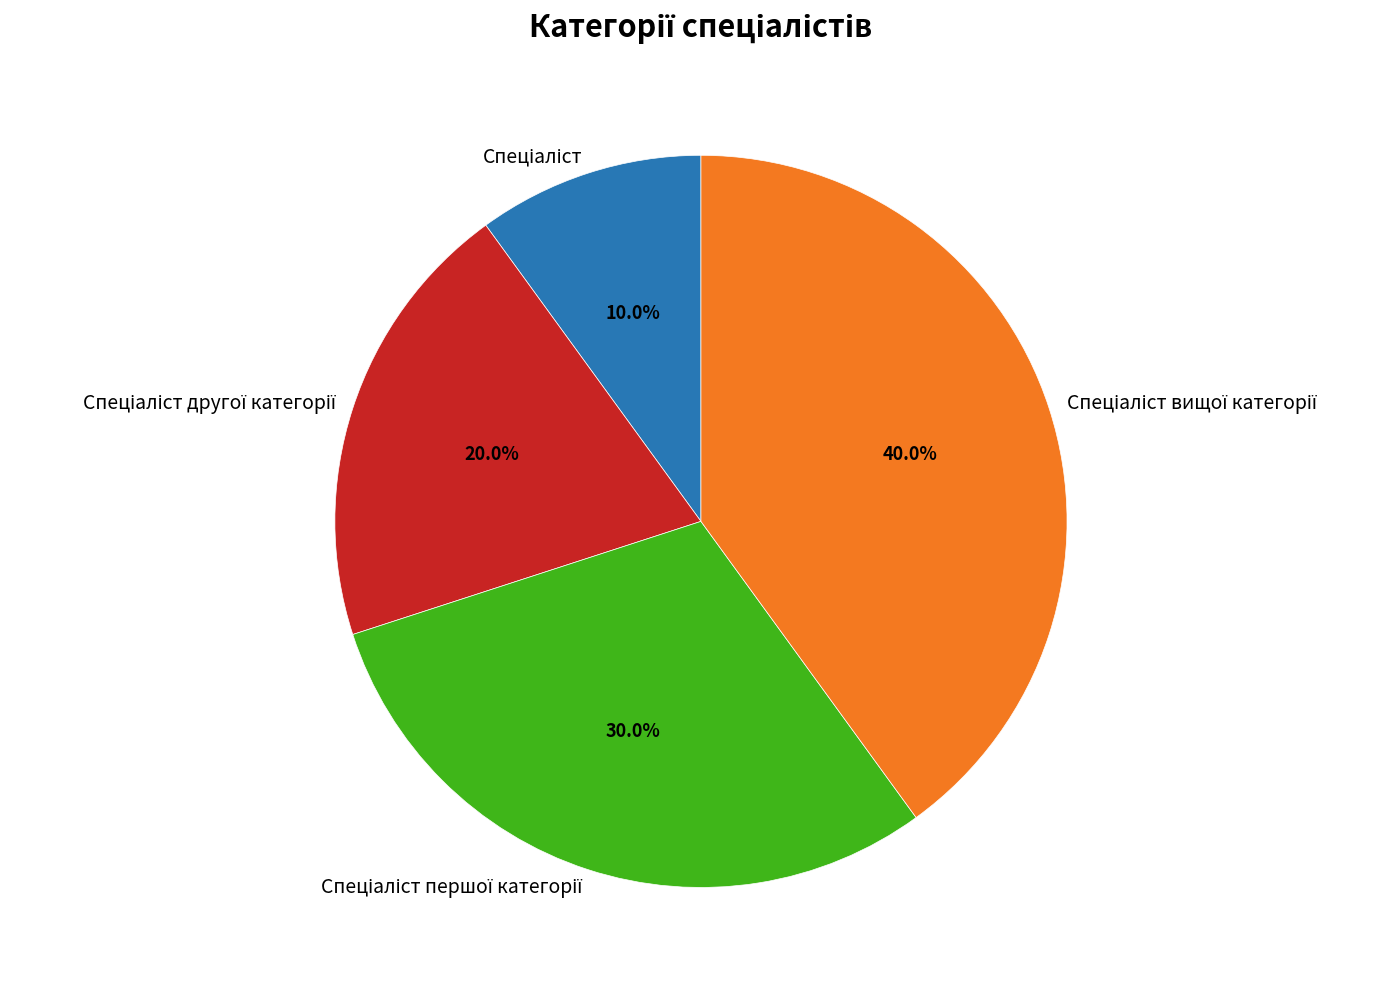

Is there a majority slice in this chart?

No